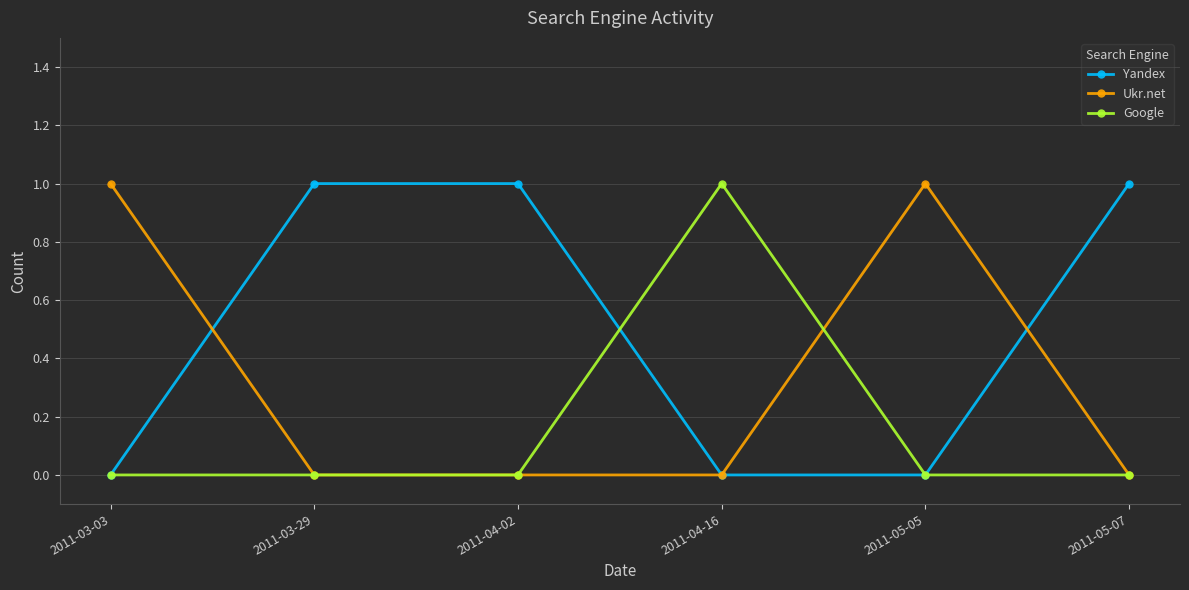

Which series ends up on top after the final intersection of Ukr.net and Yandex?

Yandex